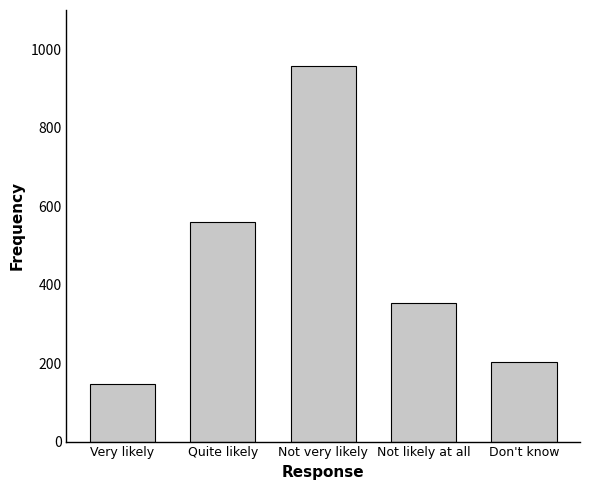

Reading left to right, what are all the values shown in this chart?

Very likely=148	Quite likely=560	Not very likely=956	Not likely at all=352	Don't know=202